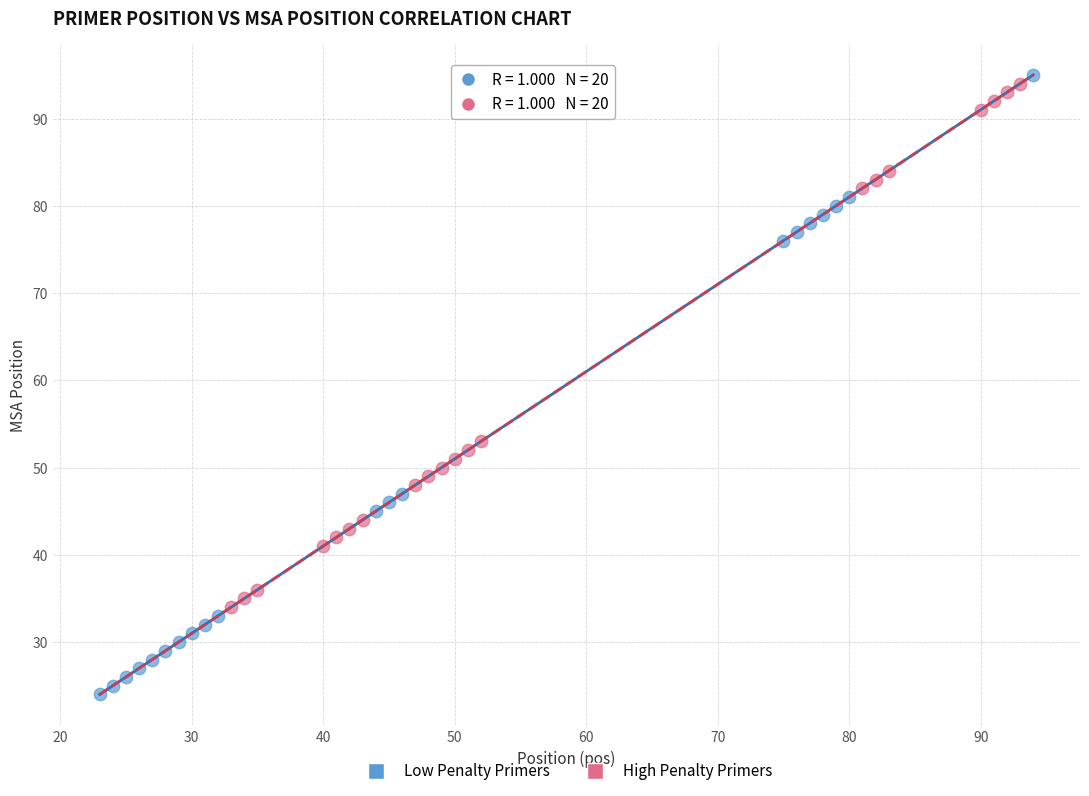

Which series contains the lowest Y value?

Low Penalty Primers